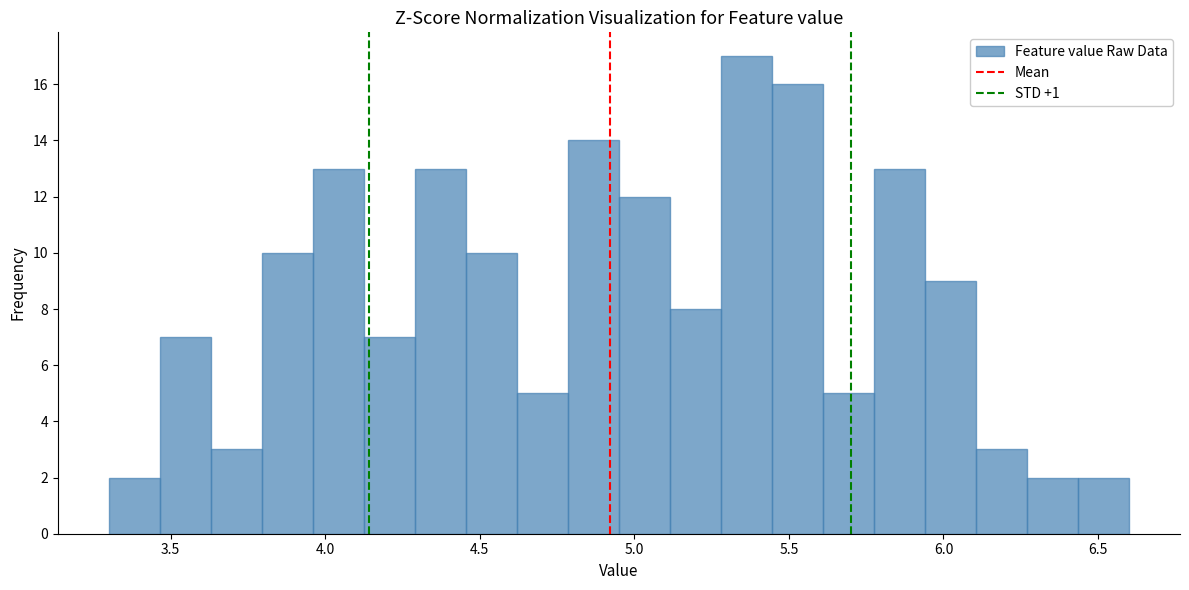

Around what value on the x-axis is the tallest bar? Give the approximate position of its centre, as read against the axis.

5.35